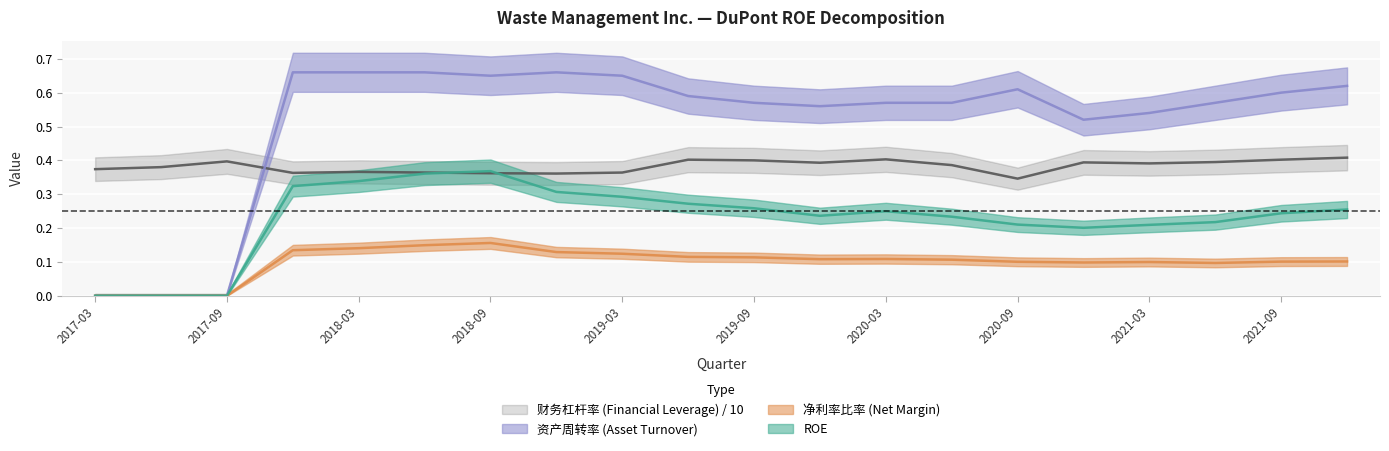

Reading left to right, list all the values displayed in this chart.

ROE: 0.0	0.0	0.0	0.3	0.3	0.4	0.4	0.3	0.3	0.3	0.3	0.2	0.2	0.2	0.2	0.2	0.2	0.2	0.2	0.3
净利率比率: 0.0	0.0	0.0	0.1	0.1	0.1	0.2	0.1	0.1	0.1	0.1	0.1	0.1	0.1	0.1	0.1	0.1	0.1	0.1	0.1
资产周转率: 0.0	0.0	0.0	0.7	0.7	0.7	0.7	0.7	0.7	0.6	0.6	0.6	0.6	0.6	0.6	0.5	0.5	0.6	0.6	0.6
财务杠杆率: 0.4	0.4	0.4	0.4	0.4	0.4	0.4	0.4	0.4	0.4	0.4	0.4	0.4	0.4	0.3	0.4	0.4	0.4	0.4	0.4